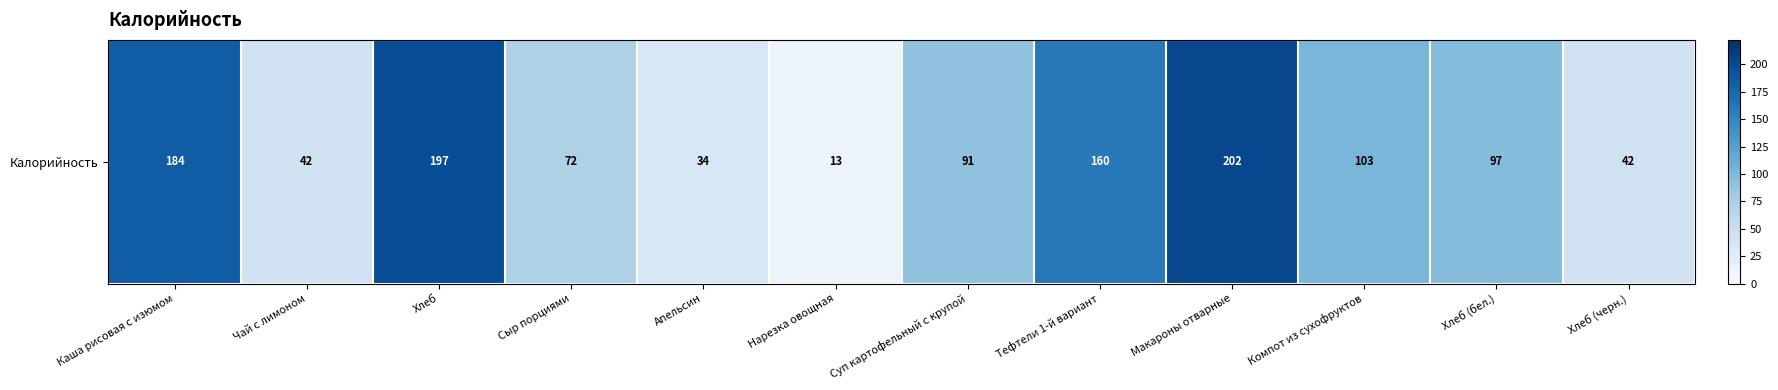

What is the difference between the maximum and minimum values?

189